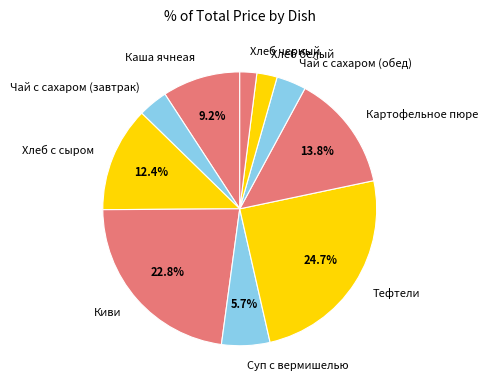

Is there any slice that represents more than half of the pie?

No